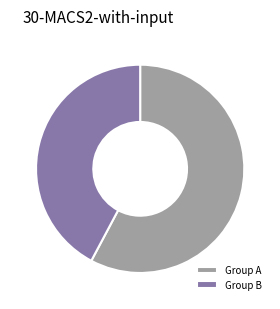

What is the ratio of the value at Group B to the value at Group A?

0.7